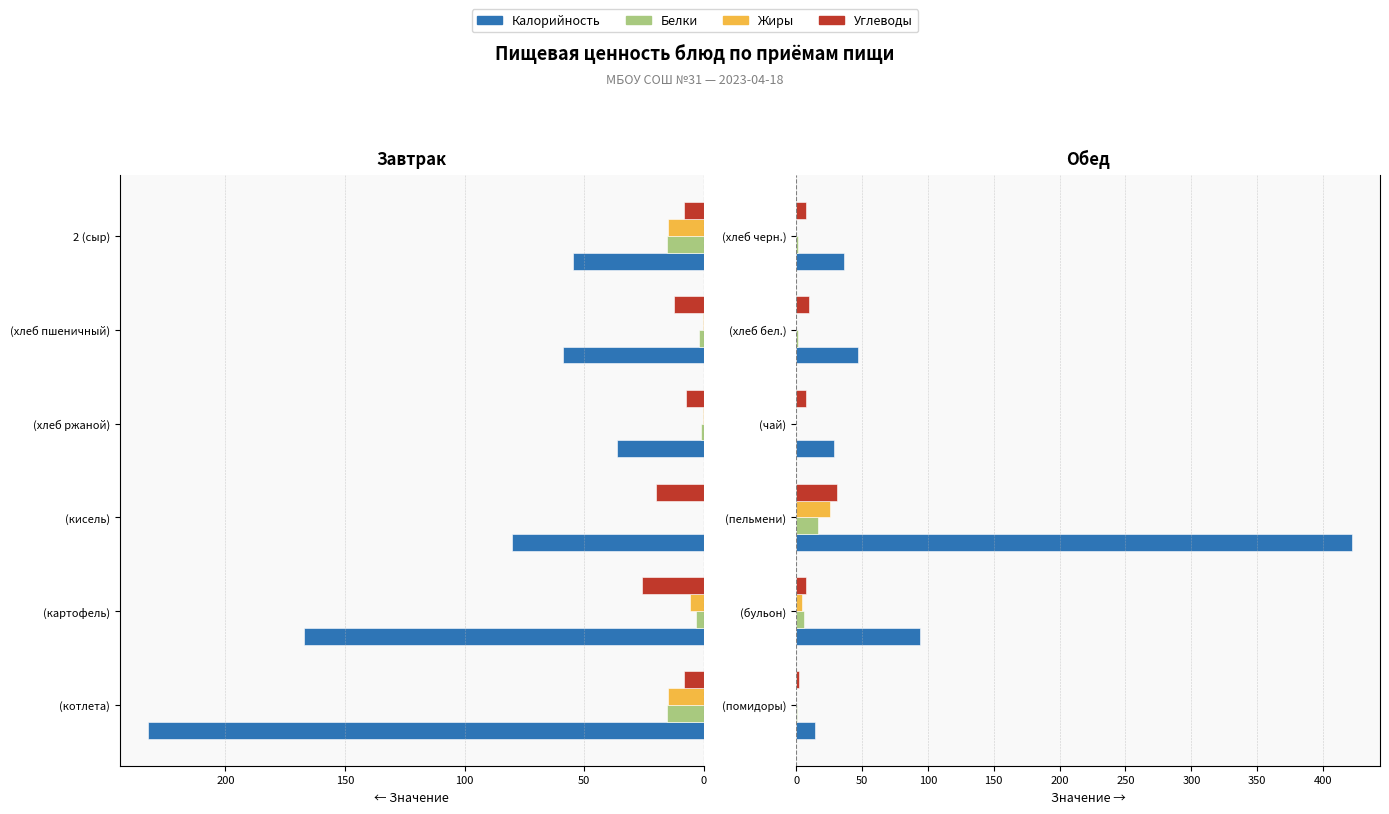

How many series are shown in this chart?

4